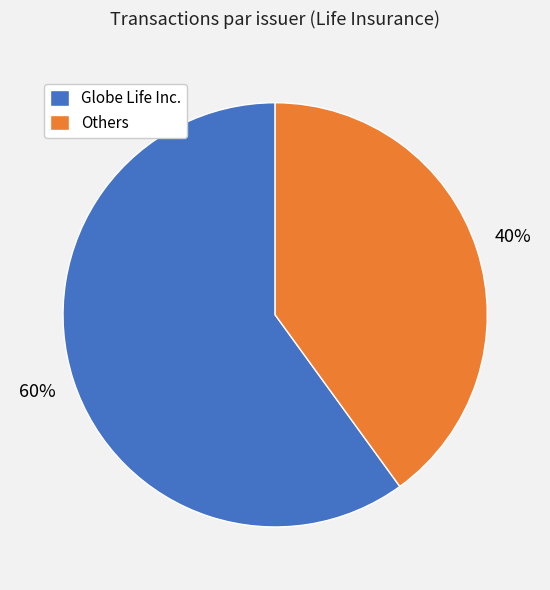

To the nearest percent, what percentage of the pie is Globe Life Inc.?

60%